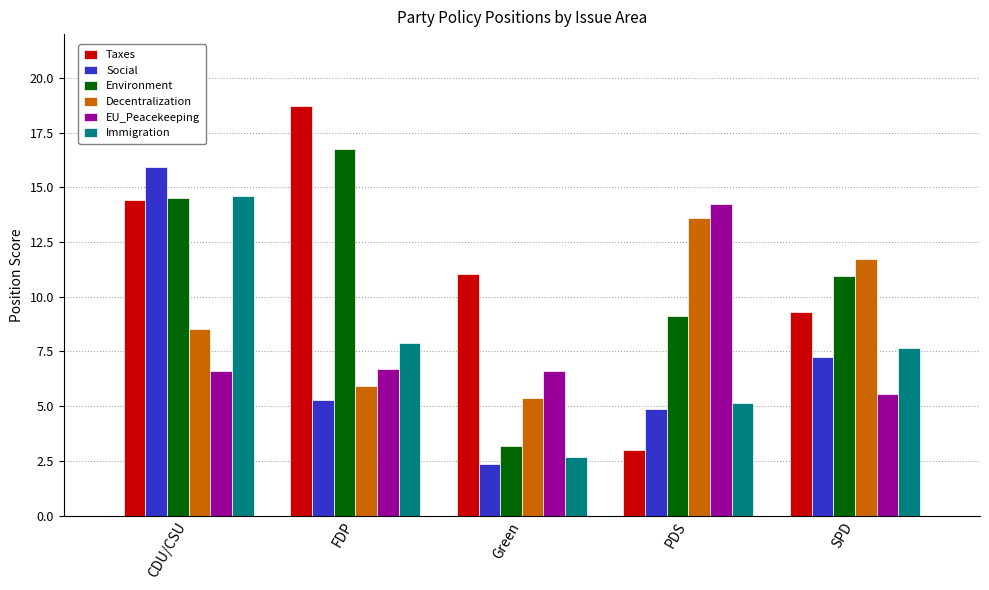

Count the number of data series in this chart.

6